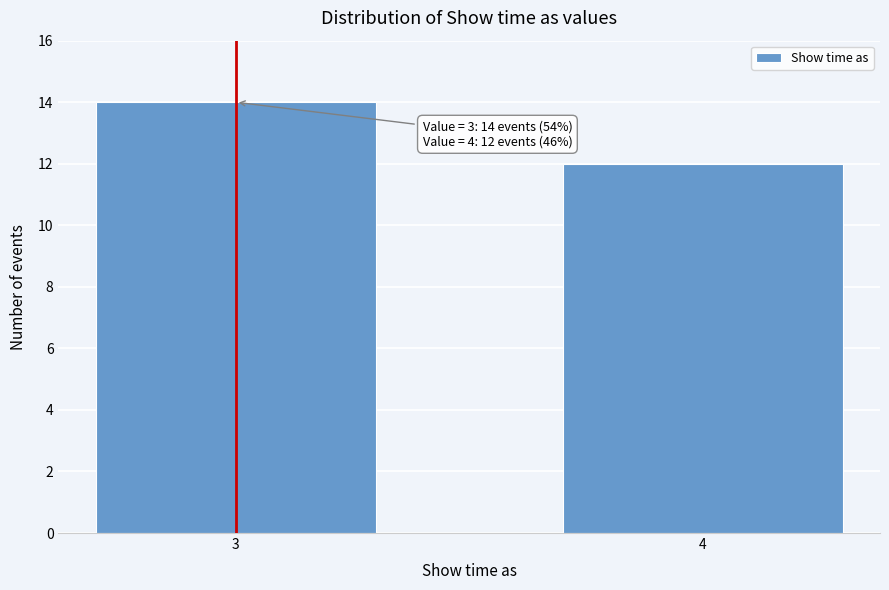

Reading left to right, extract all data points from this chart.

3=14	4=12